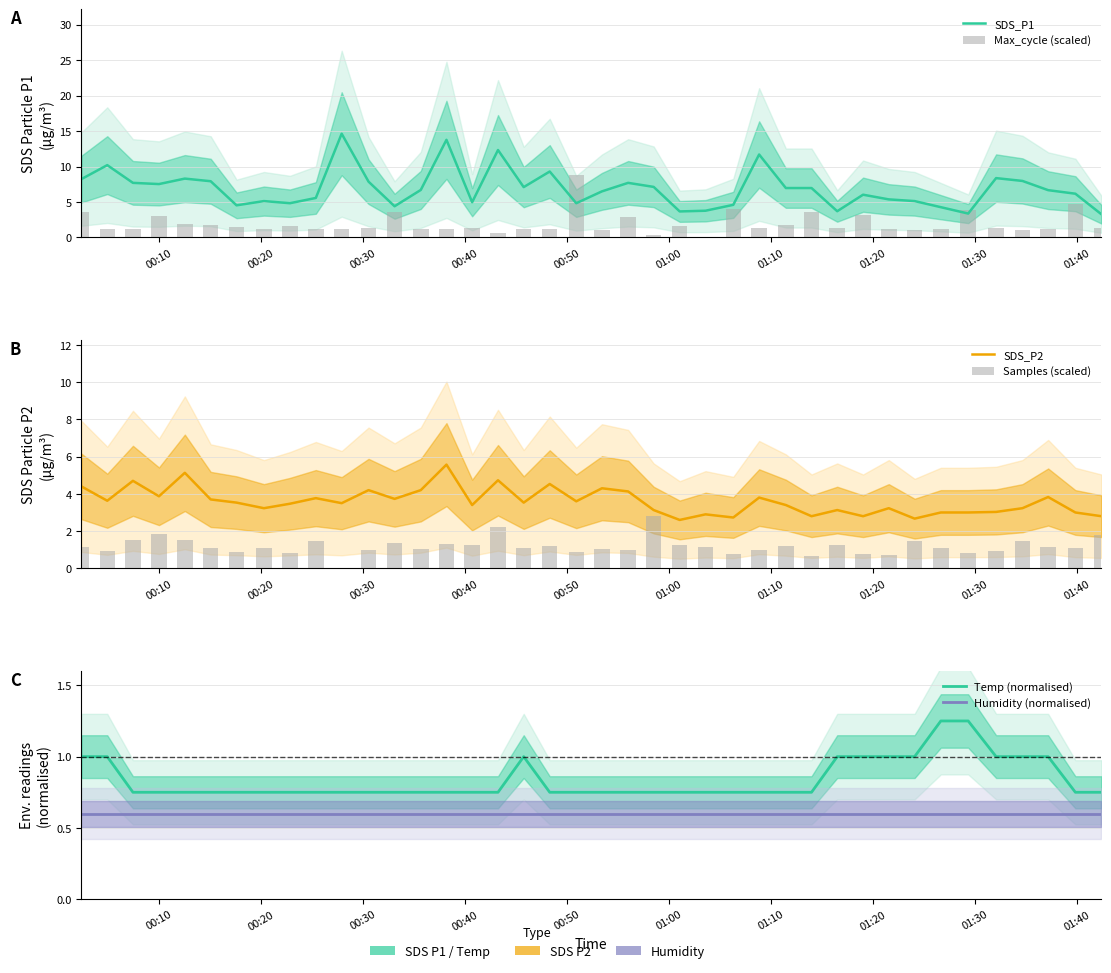

How many series are shown in this chart?

6